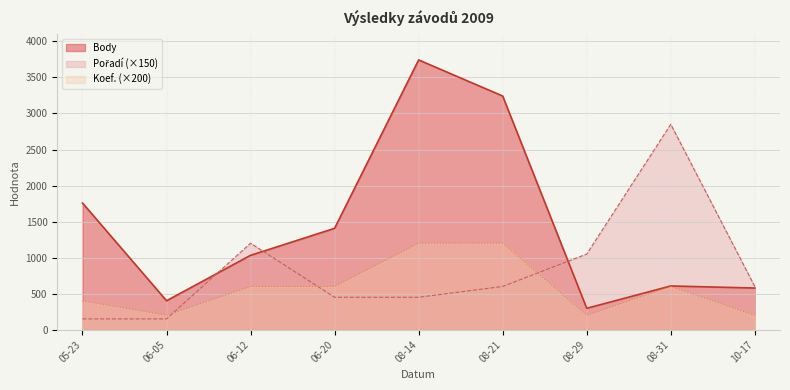

How many lines are shown in the chart?

3